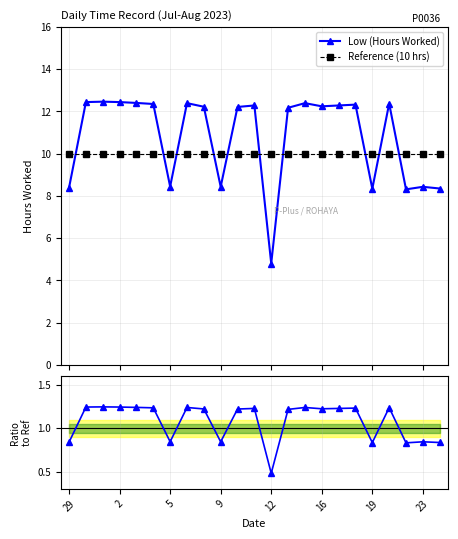

True or false: Ratio to Ref and Reference (10 hrs) cross at least once.

False